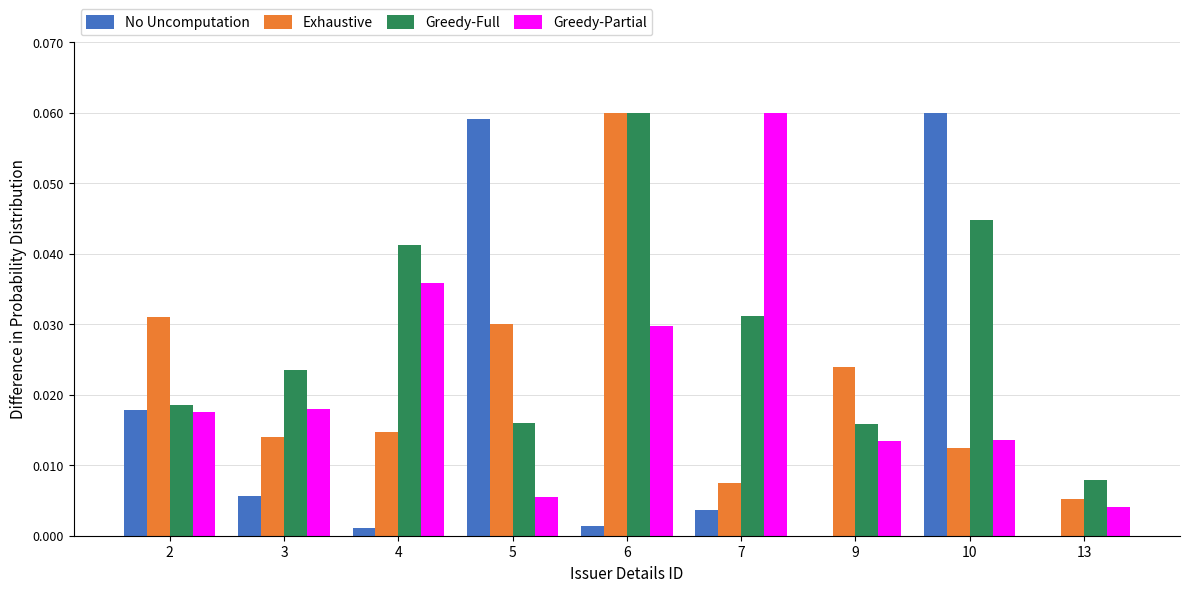

Which series has the largest total across all categories?

Greedy-Full